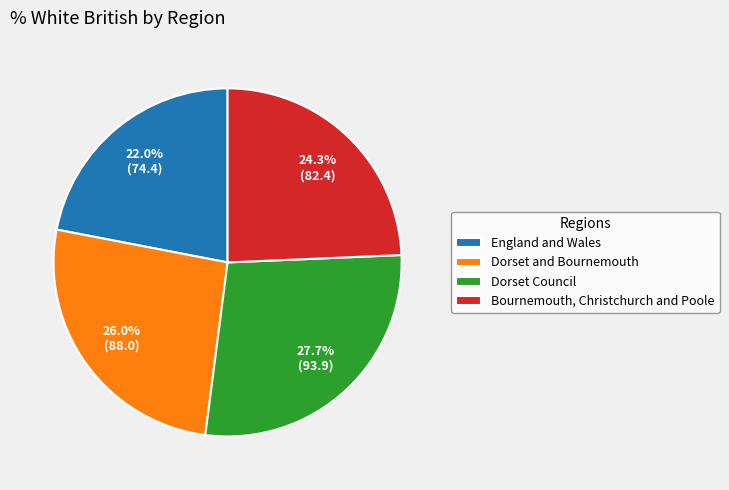

What is the ratio of the value at Dorset Council to the value at Dorset and Bournemouth?

1.1